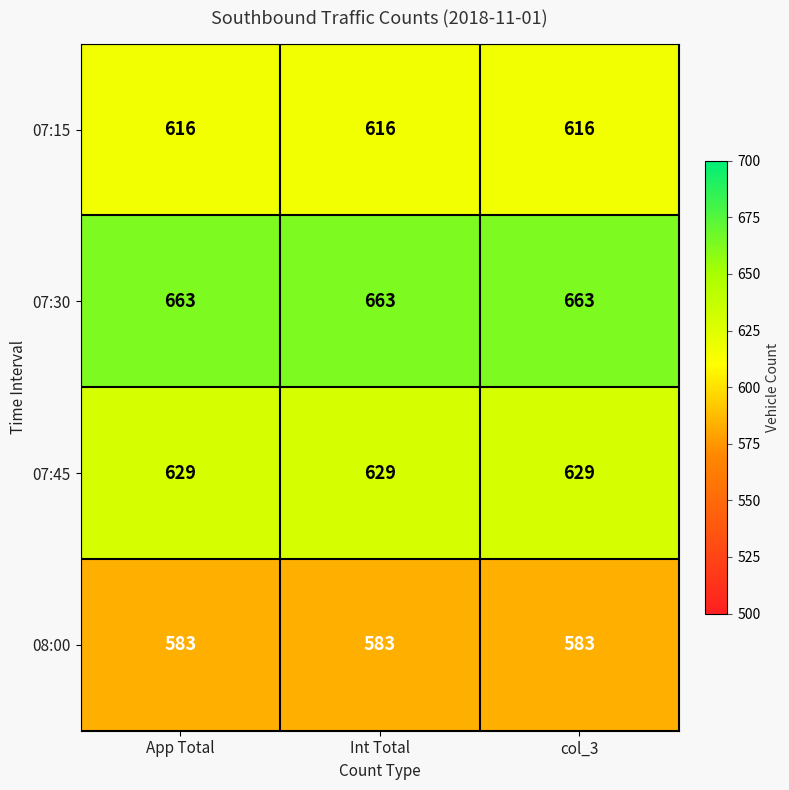

What is the minimum value shown in the chart?

583